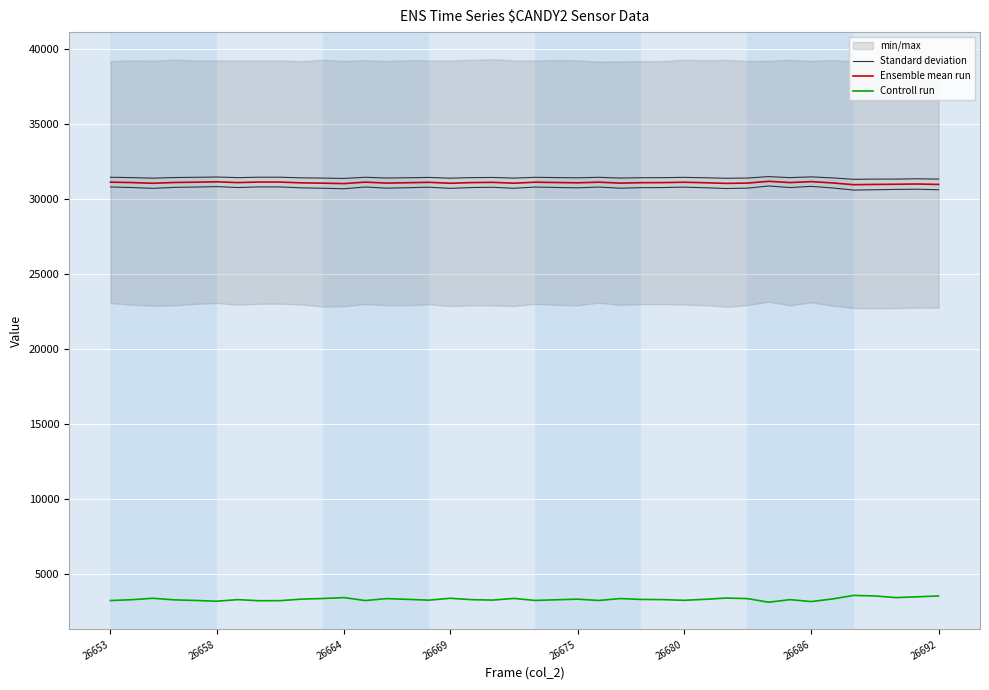

What is the spread (max minus min) of values at 26653?

28227.3